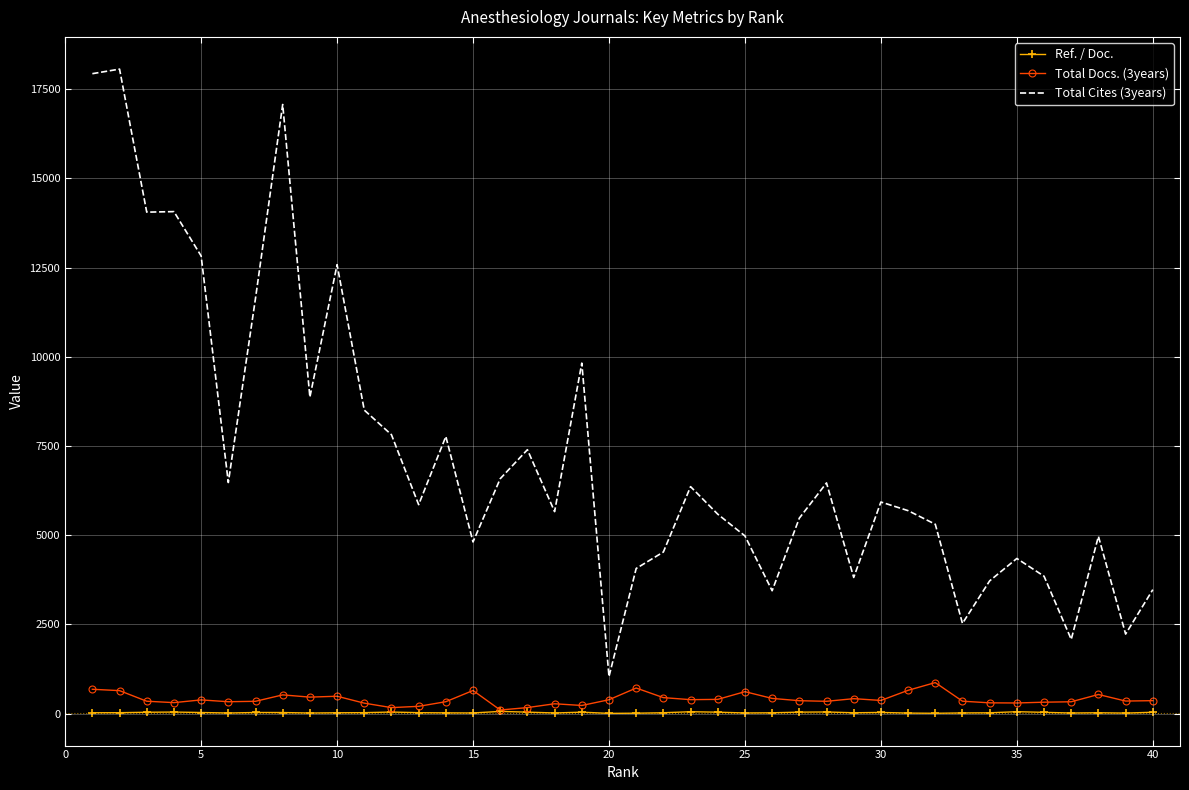

List the series in order of their peak value, lowest first.

Ref. / Doc., Total Docs. (3years), Total Cites (3years)